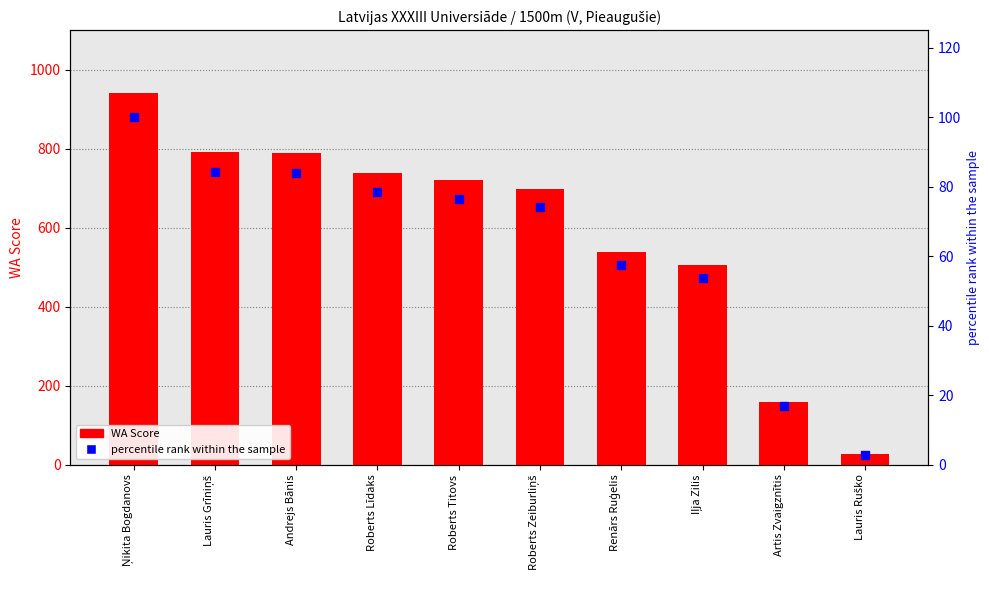

Which series reaches the maximum Y coordinate?

WA Score